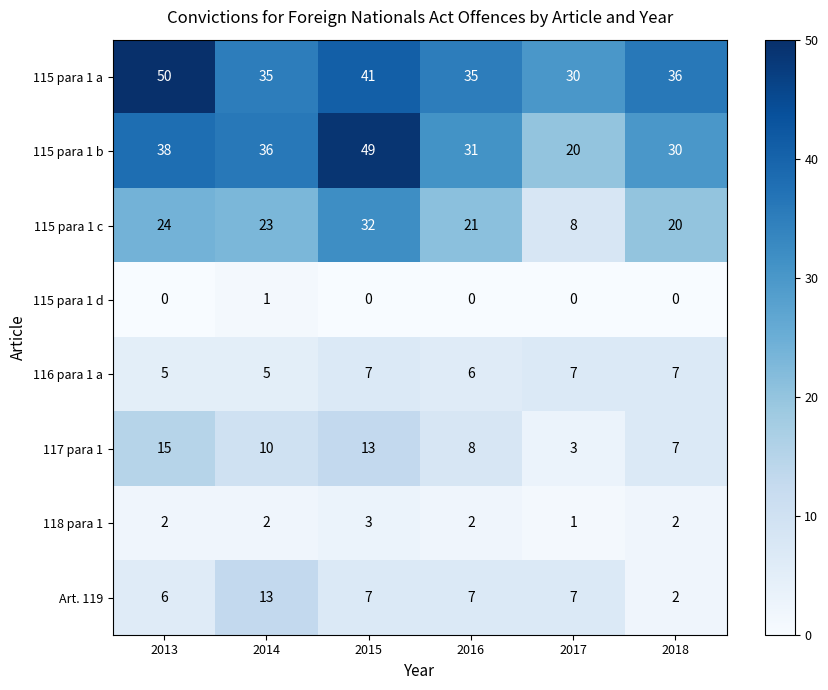

The value of 116 para 1 a at 2013 is 5. True or false?

True